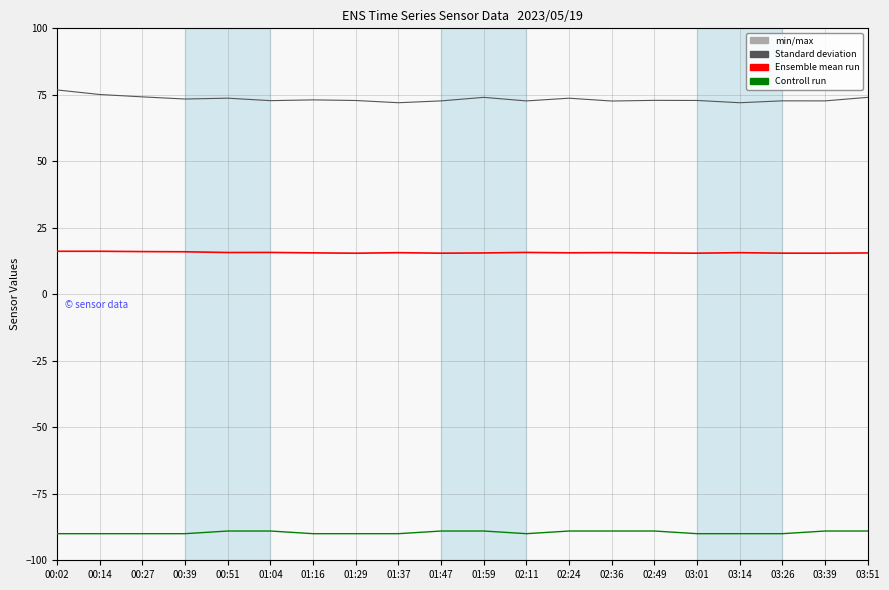

What position from the left is 01:37?

9